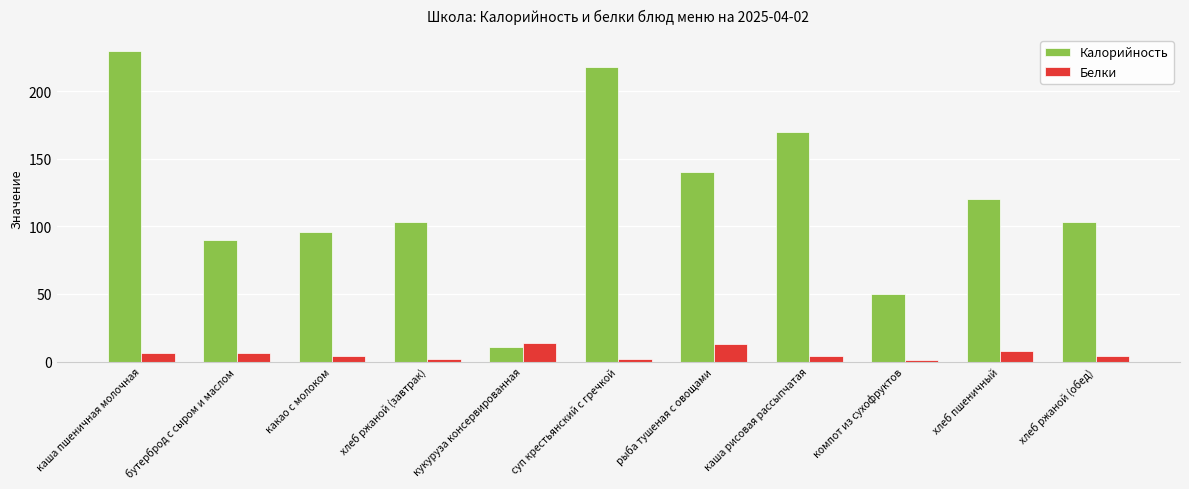

What is the average value of the Белки series?

6